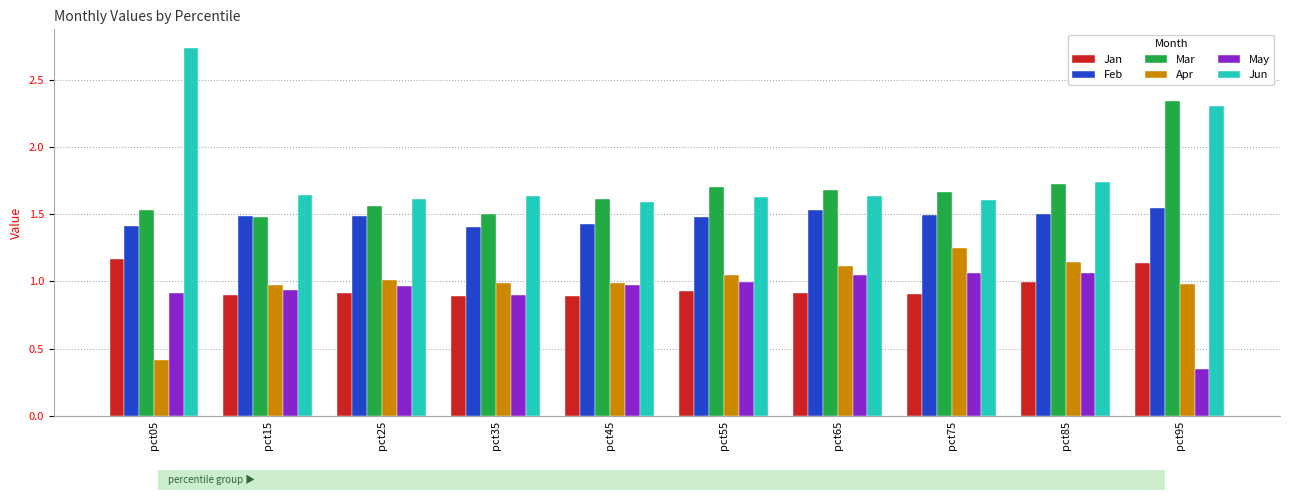

Which series has the largest range (max minus min)?

Jun